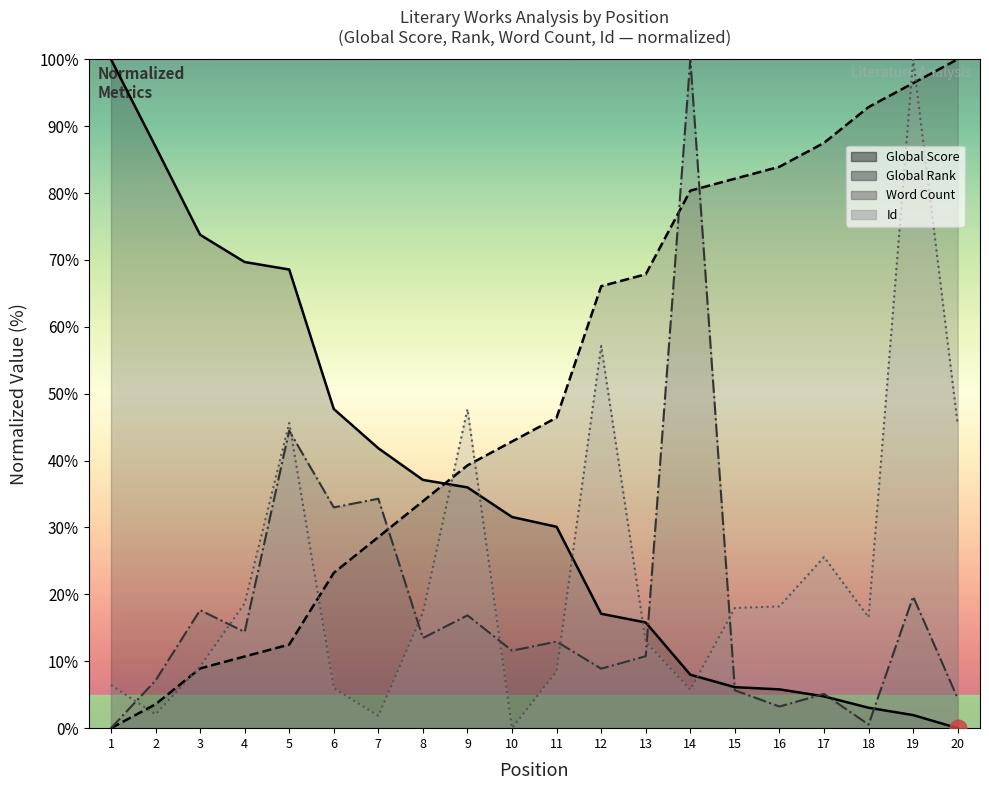

What is the value of the Global Rank point at the 11th from the left?

46.4